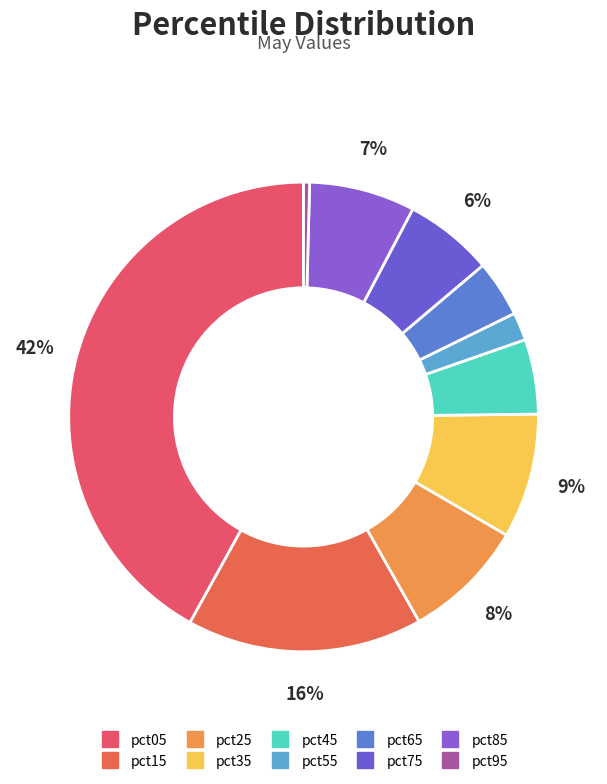

Count the number of slices in the pie.

10